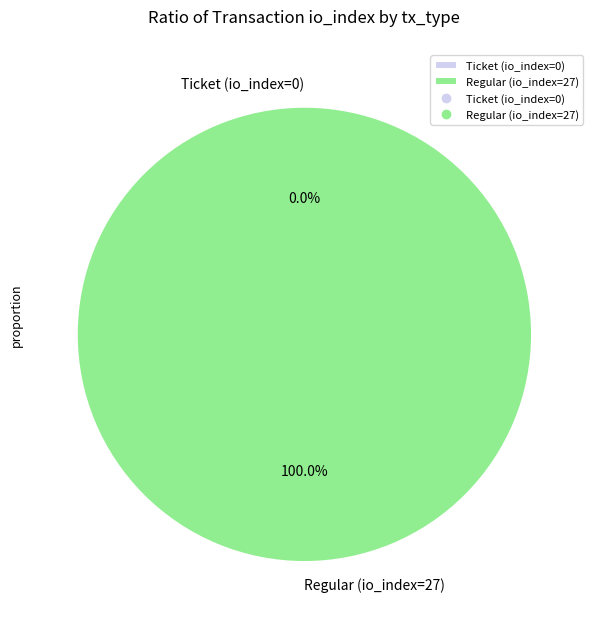

Between Regular (io_index=27) and Ticket (io_index=0), which is larger?

Regular (io_index=27)